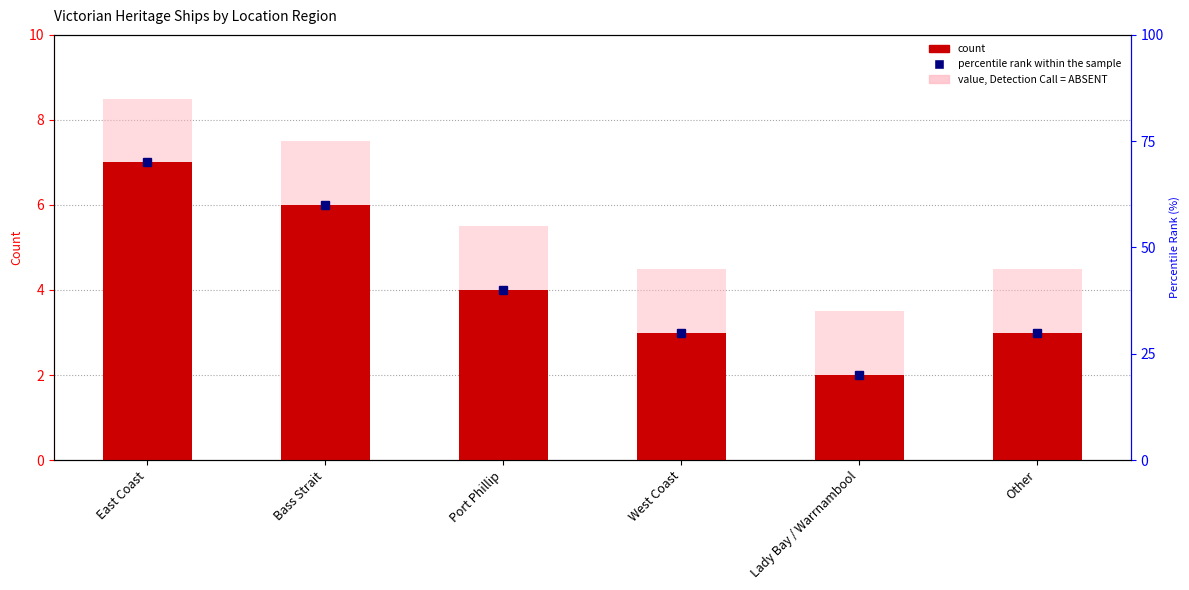

What is the label of the 1st bar from the right?

Other